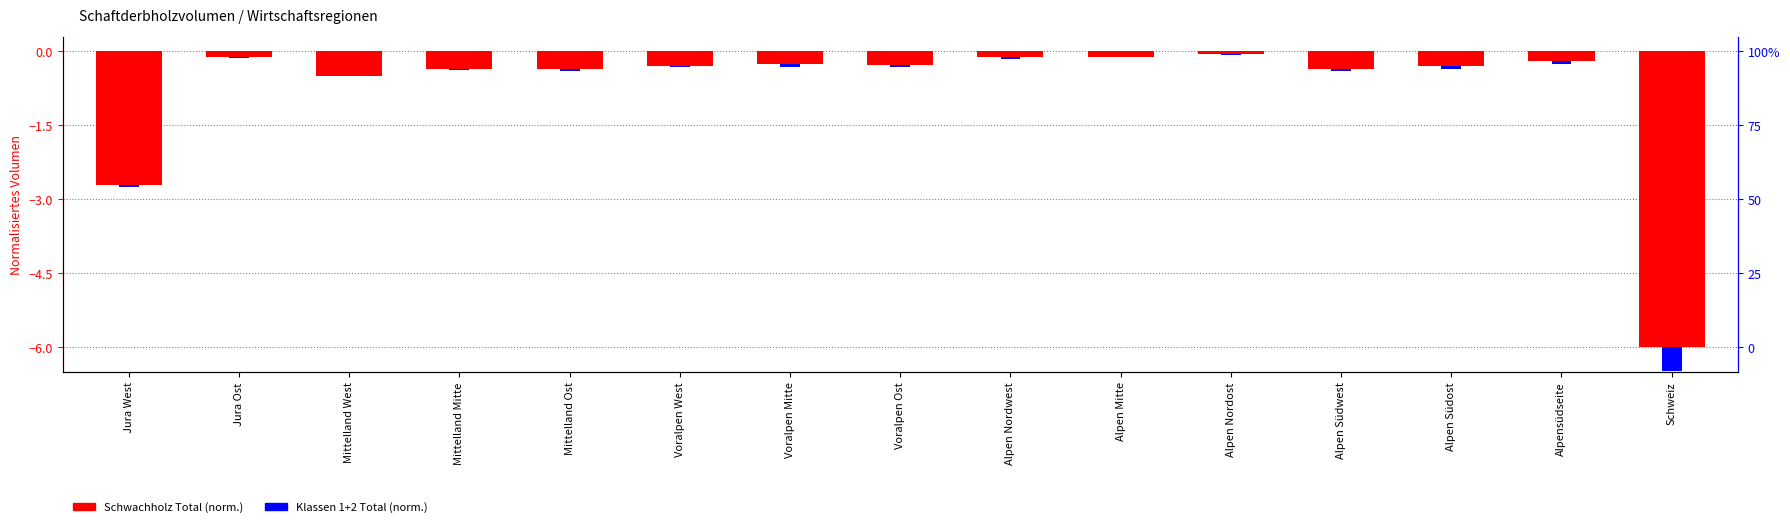

True or false: Klassen 1+2 Total has a value of -0.7 at Schweiz.

False